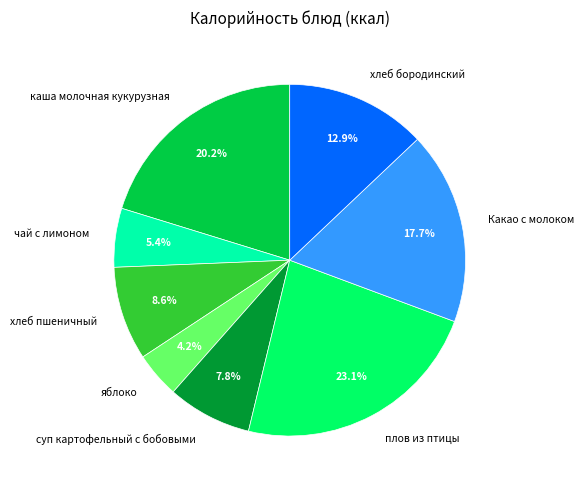

To the nearest percent, what portion does суп картофельный с бобовыми represent?

8%